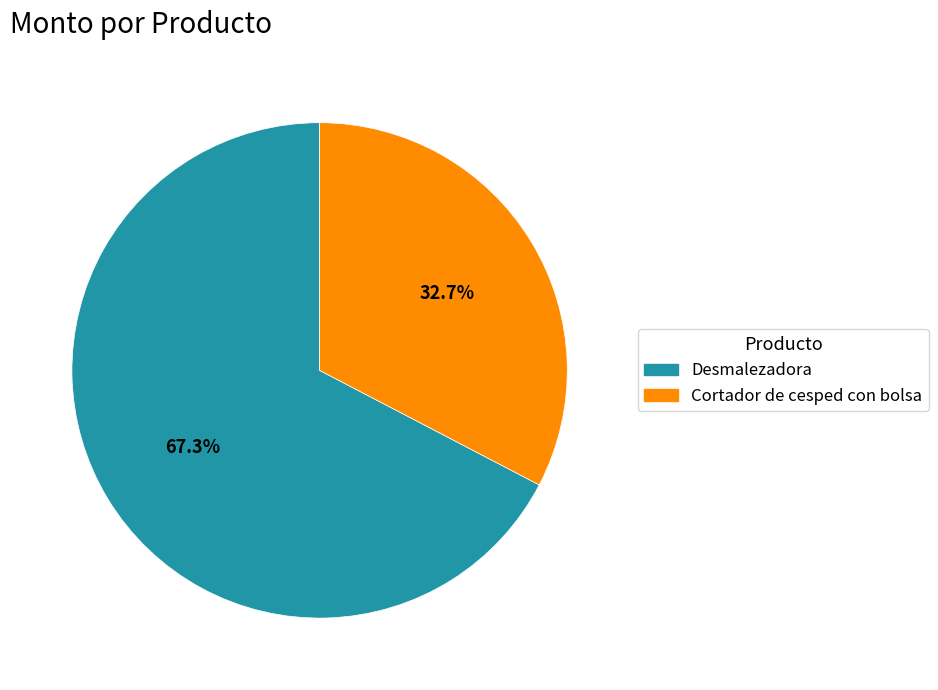

Combined, what portion of the pie is Cortador de cesped con bolsa and Desmalezadora?

100.0%